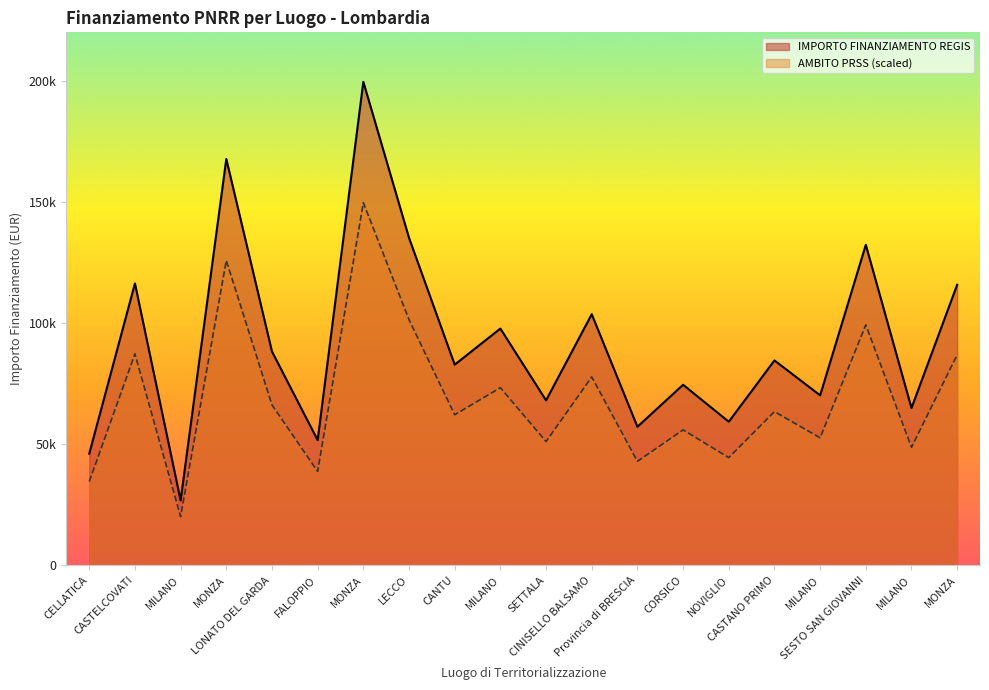

What is the sum of the IMPORTO FINANZIAMENTO REGIS values at MONZA and MILANO?

139433.0